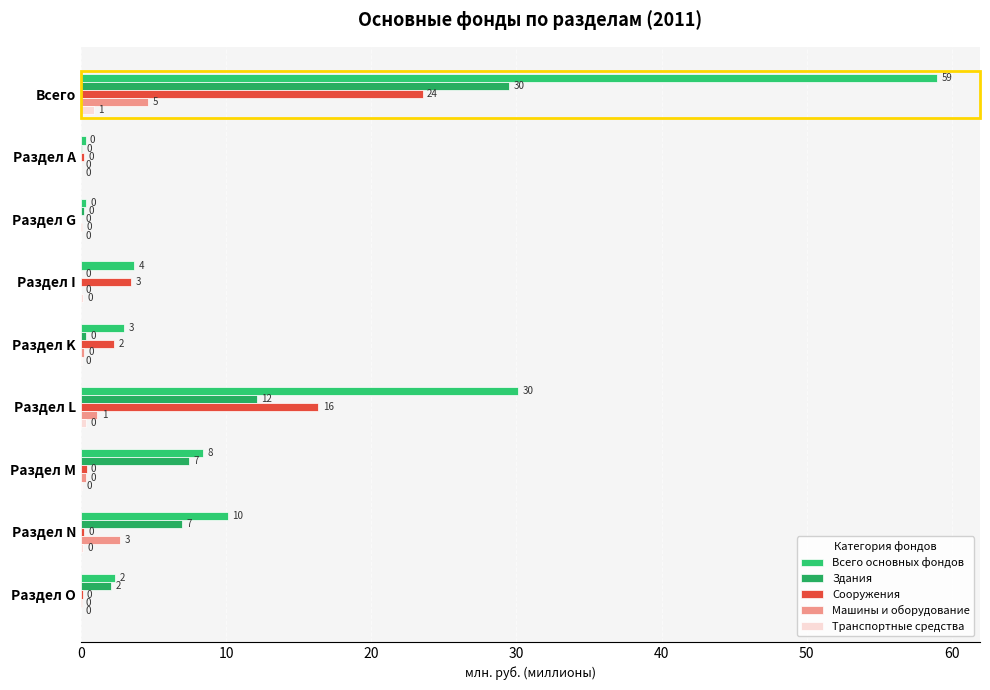

Reading left to right, list all the values displayed in this chart.

Всего основных фондов: 59.0	0.3	0.4	3.7	3.0	30.1	8.4	10.1	2.4
Здания: 29.5	0.1	0.2	0.0	0.4	12.1	7.5	7.0	2.1
Сооружения: 23.5	0.2	0.0	3.5	2.3	16.4	0.4	0.2	0.1
Машины и оборудование: 4.7	0.0	0.1	0.0	0.2	1.1	0.4	2.7	0.1
Транспортные средства: 0.9	0.0	0.0	0.2	0.0	0.4	0.1	0.1	0.0